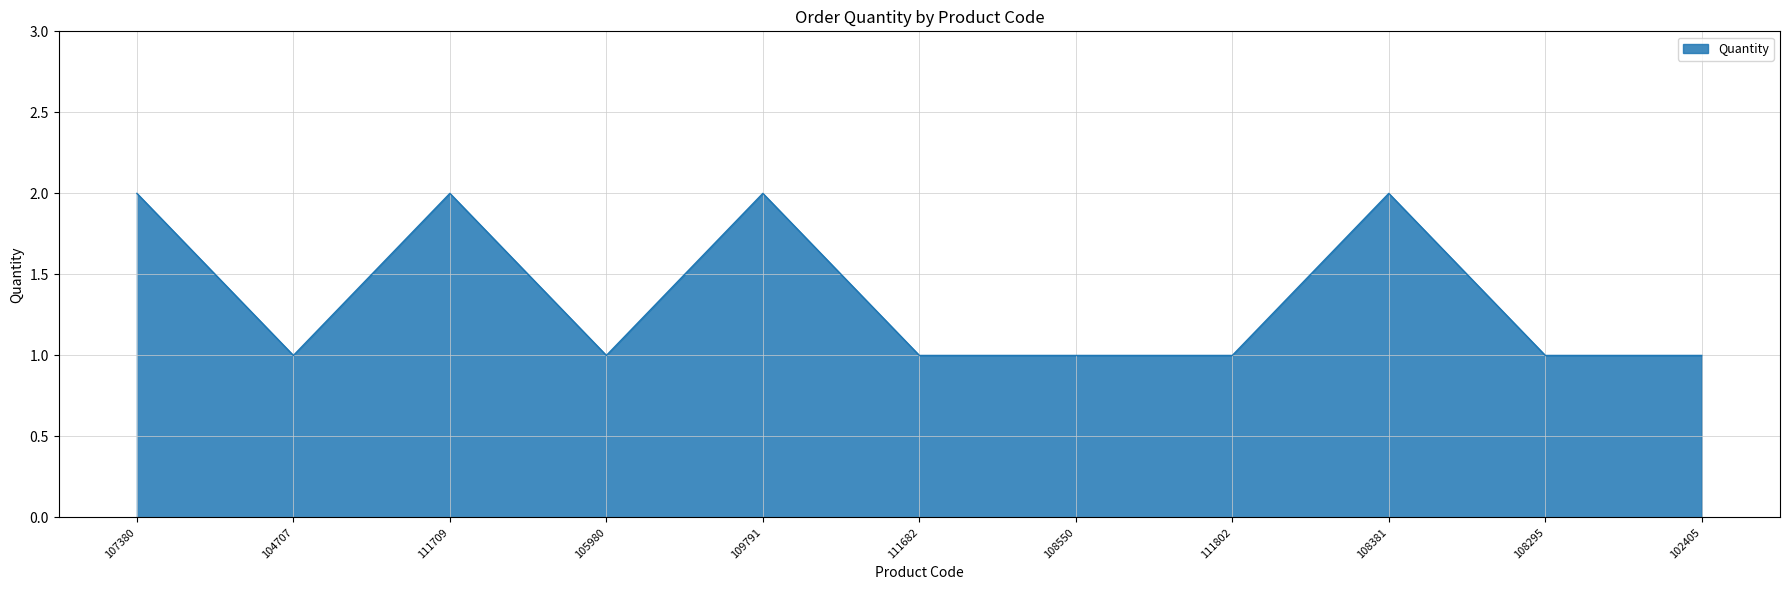

Which has a higher value, 102405 or 107380?

107380